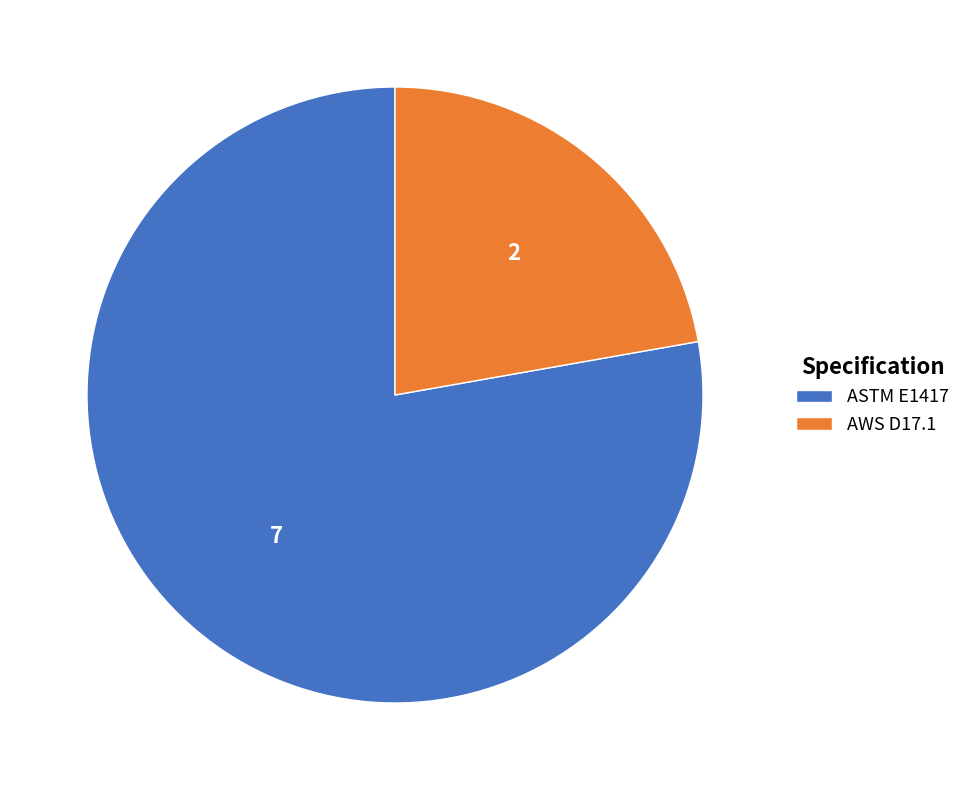

The AWS D17.1 slice represents 17% of the pie. True or false?

False